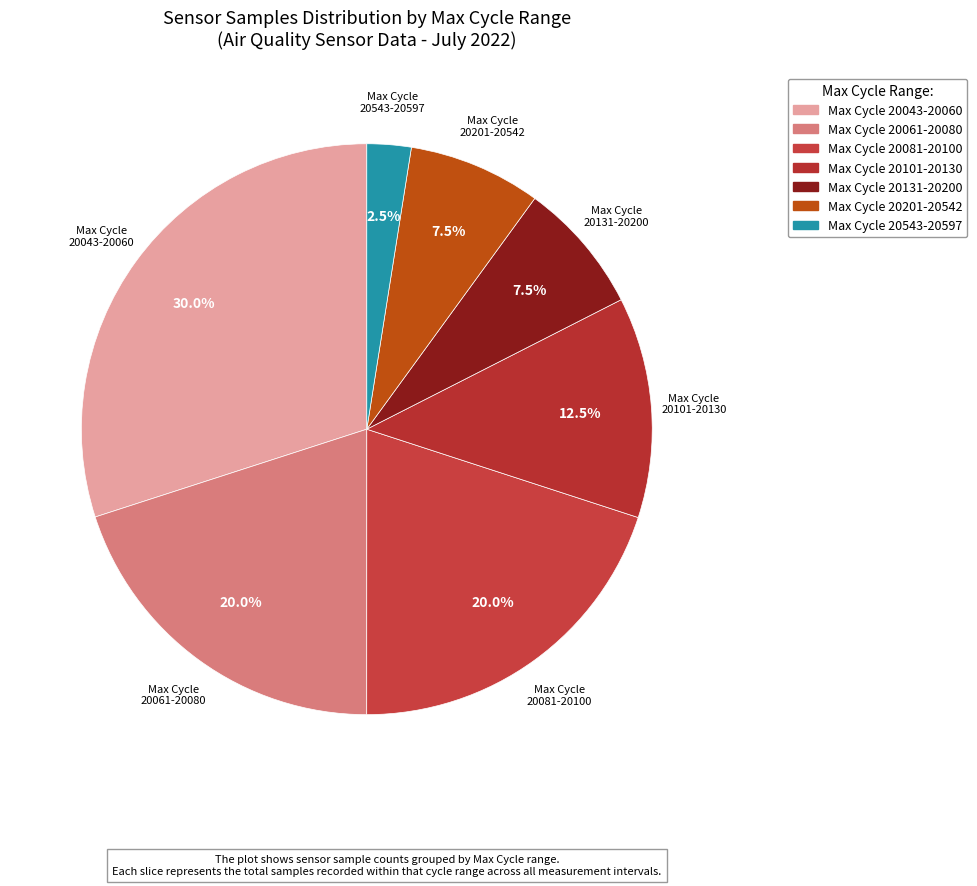

Count the number of slices in the pie.

7